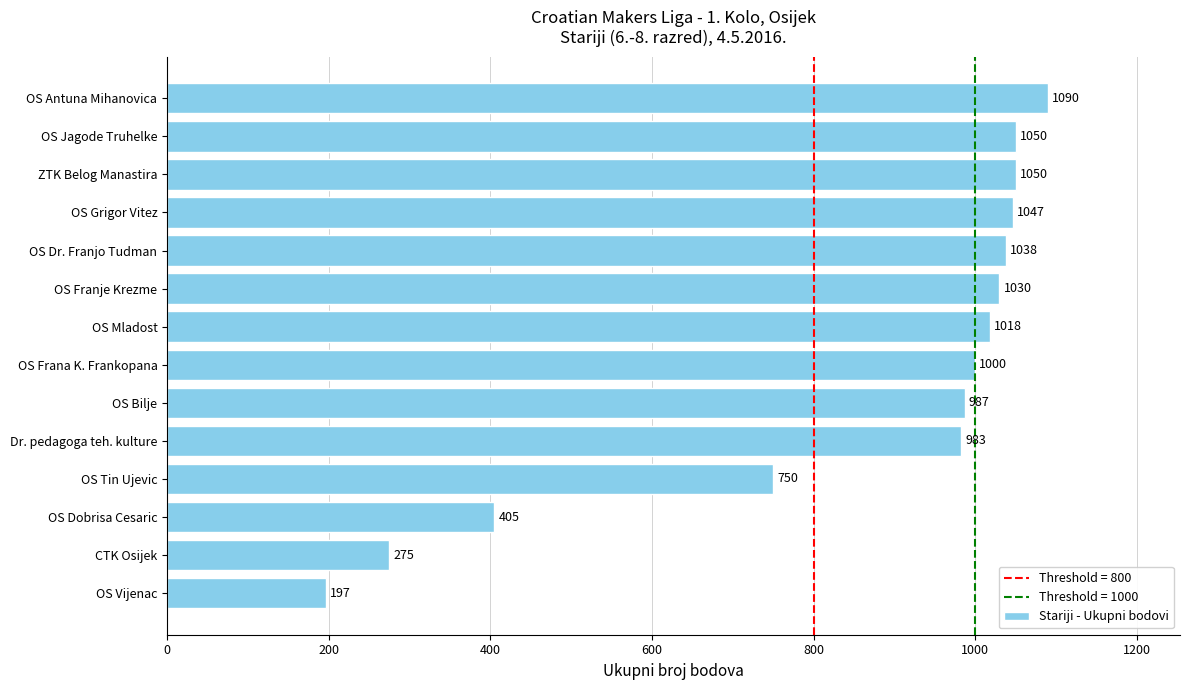

Reading top to bottom, list all the values displayed in this chart.

1090	1050	1050	1047	1038	1030	1018	1000	987	983	750	405	275	197